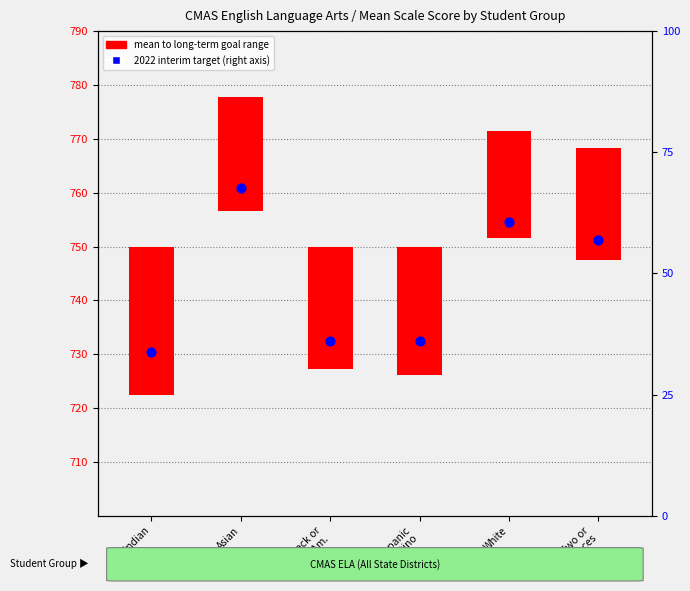

Approximately how many times larger is the value at Am. Indian compared to Black or
African Am.?

0.9